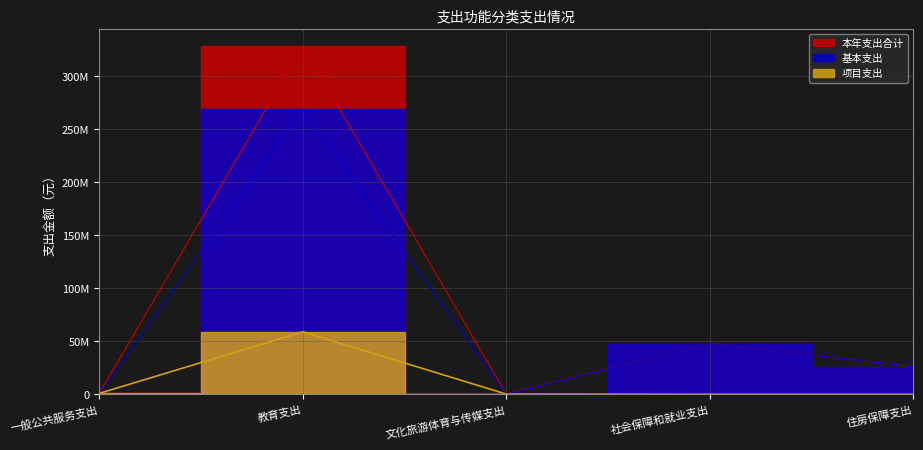

What are all the series names shown in the legend?

本年支出合计, 基本支出, 项目支出